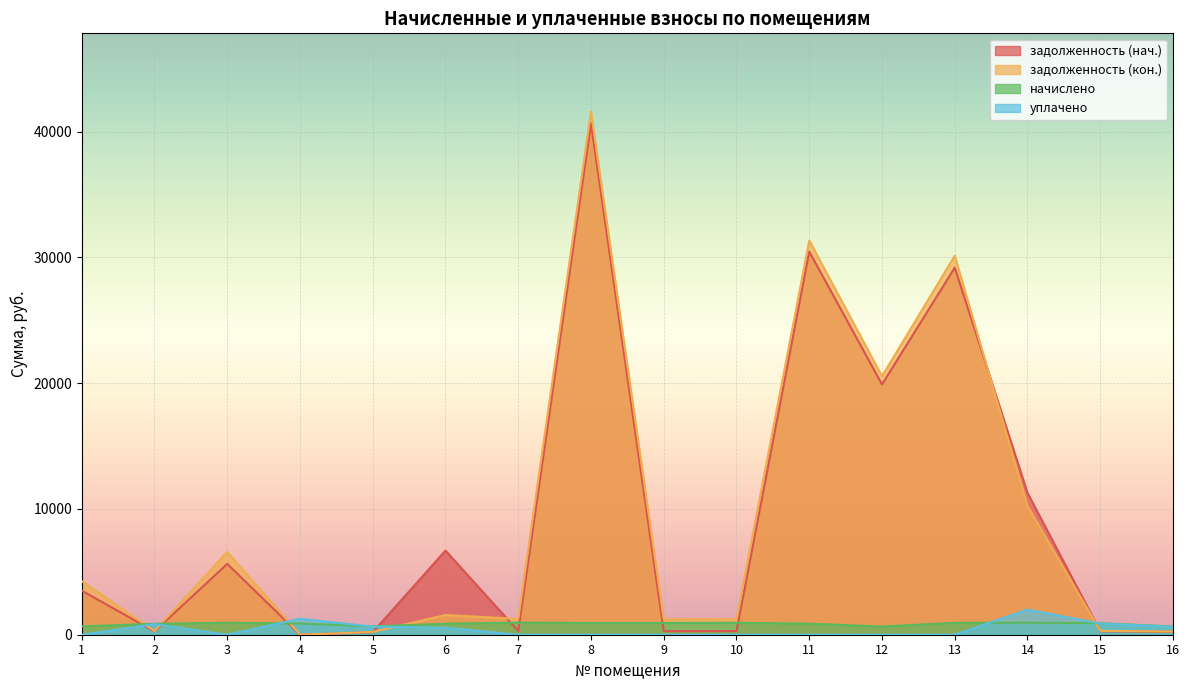

Which category has the lowest value in the начислено series?

12